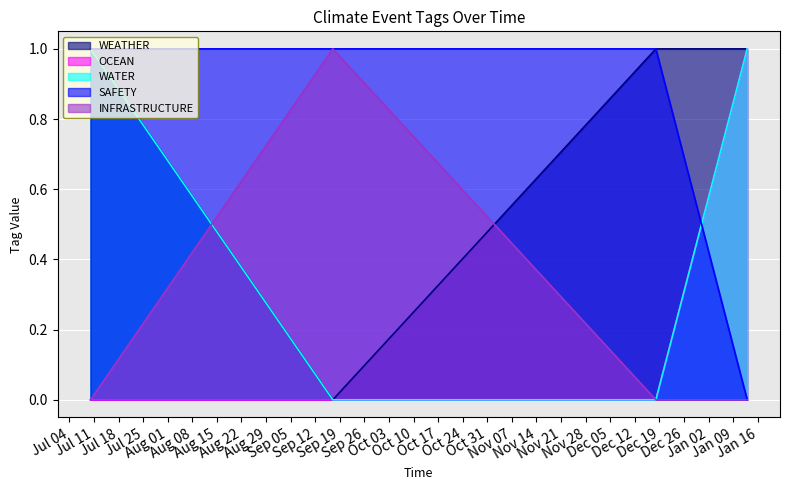

What is the sum of all WATER values?

2